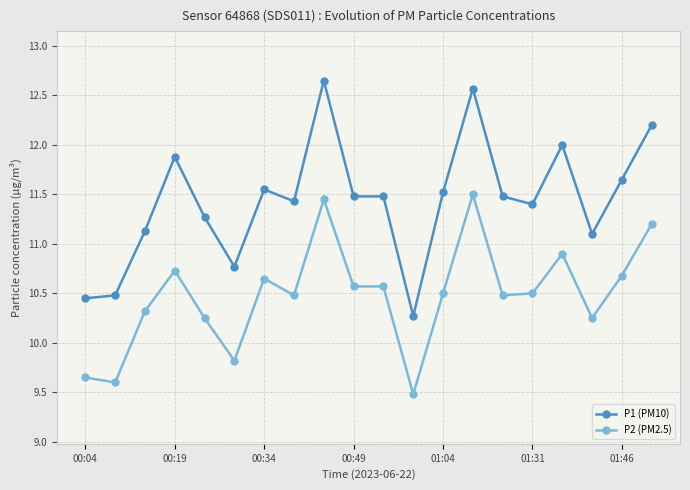

What is the minimum value shown in the chart?

9.5